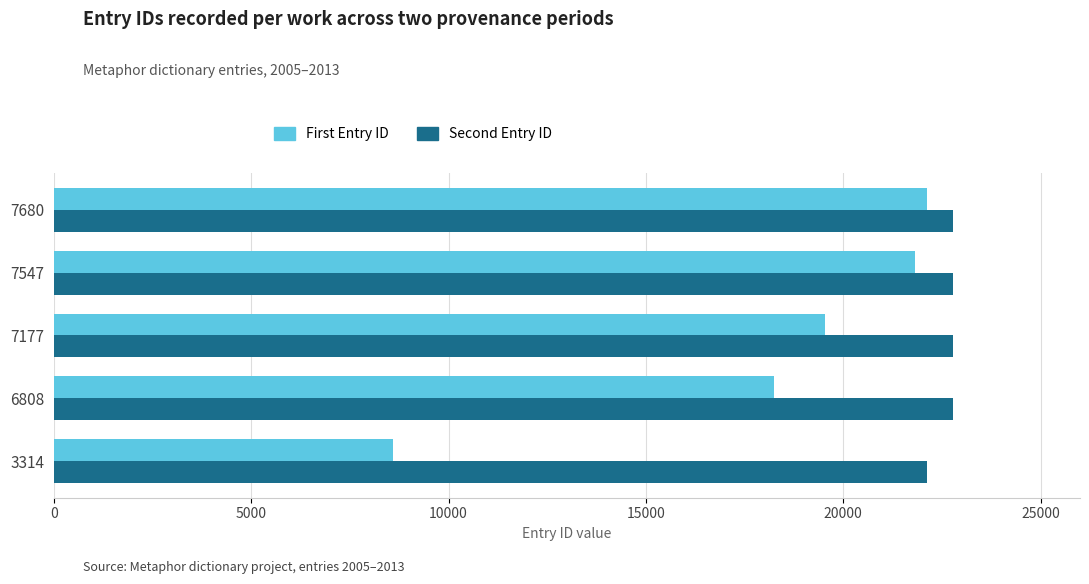

Rank the series by their average value, from lowest to highest.

First Entry ID, Second Entry ID